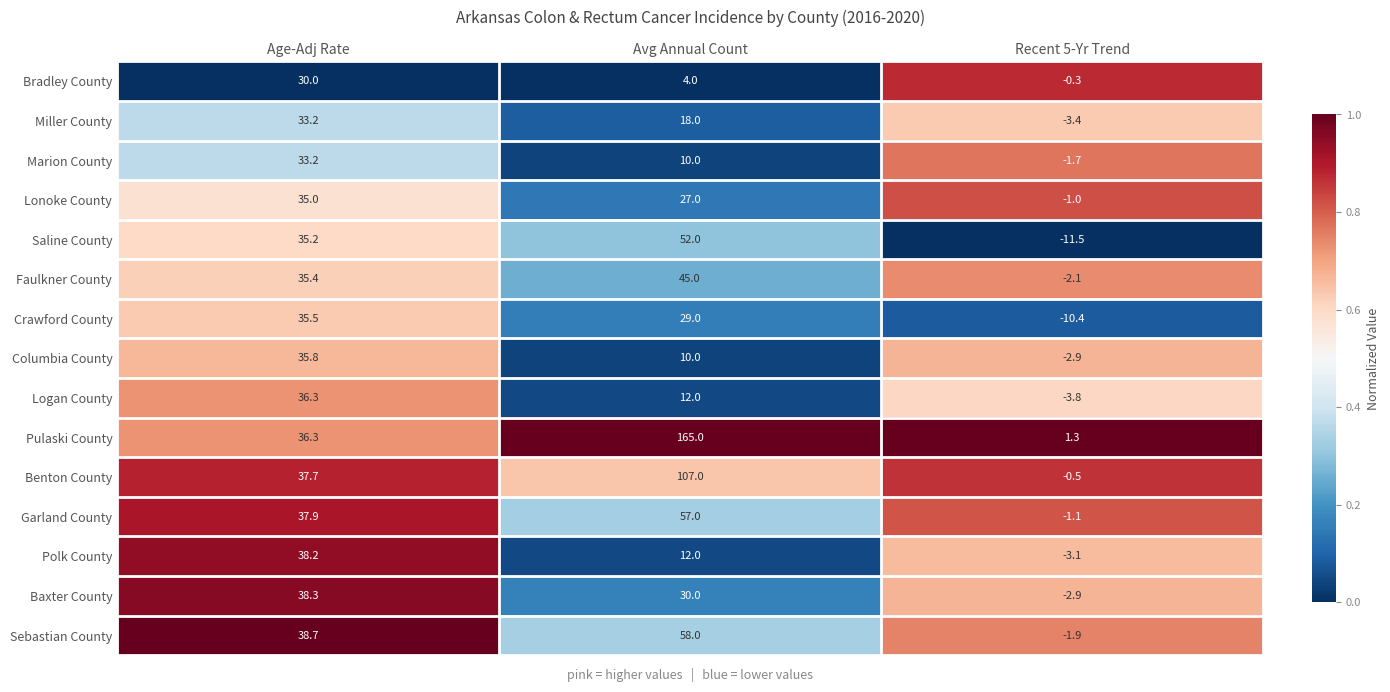

Which label corresponds to the largest value in the chart?

Avg Annual Count